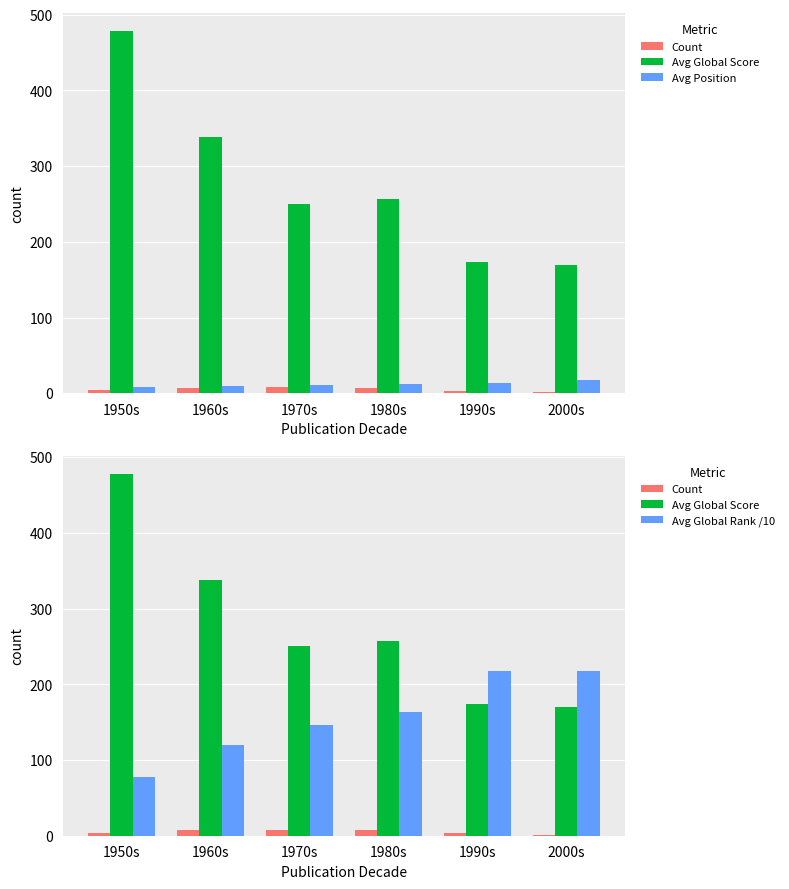

What is the sum of the Avg Global Score values at 1960s and 1950s?

816.0